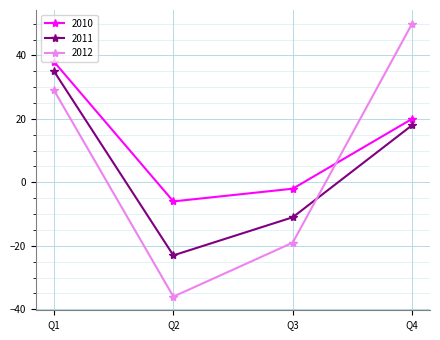

What is the total value across all series at Q4?

88